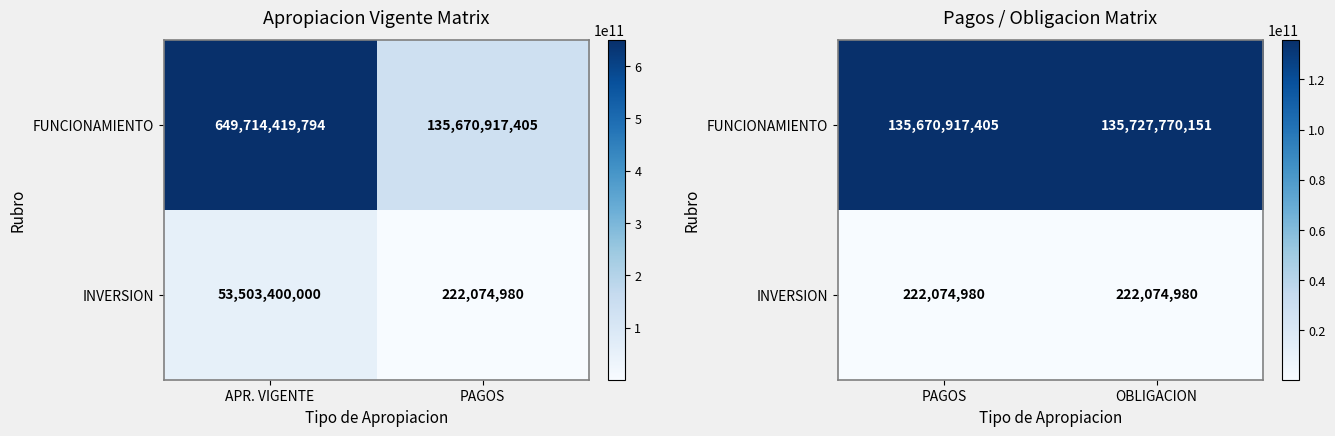

How many series are shown in this chart?

2